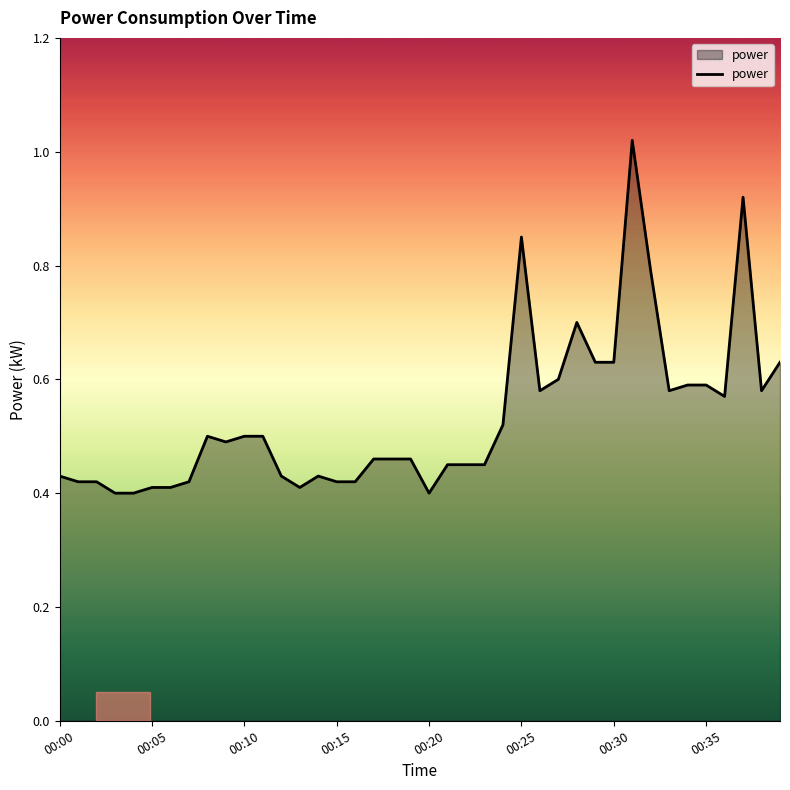

How many lines are shown in the chart?

1